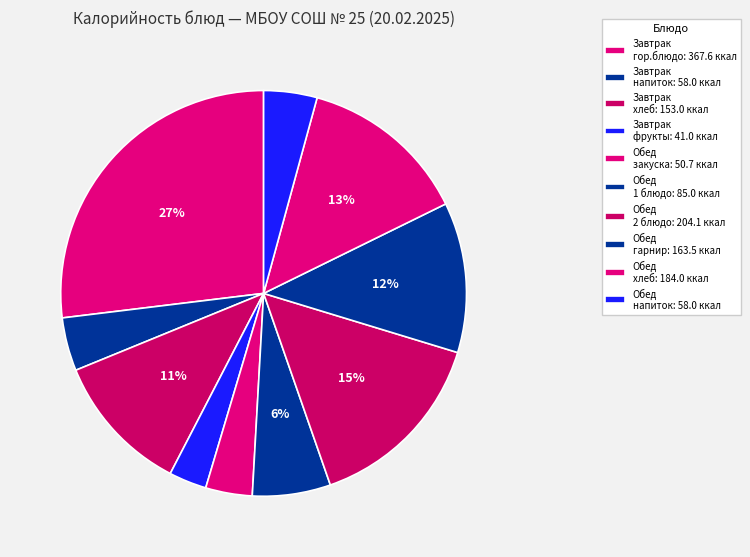

Count the number of slices in the pie.

10